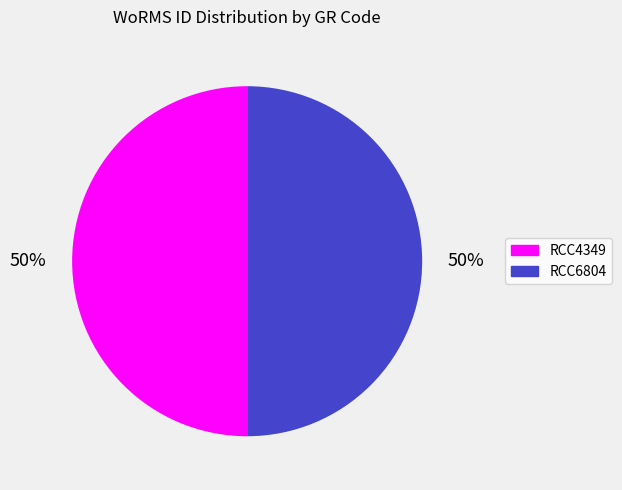

The RCC6804 slice represents 50% of the pie. True or false?

True